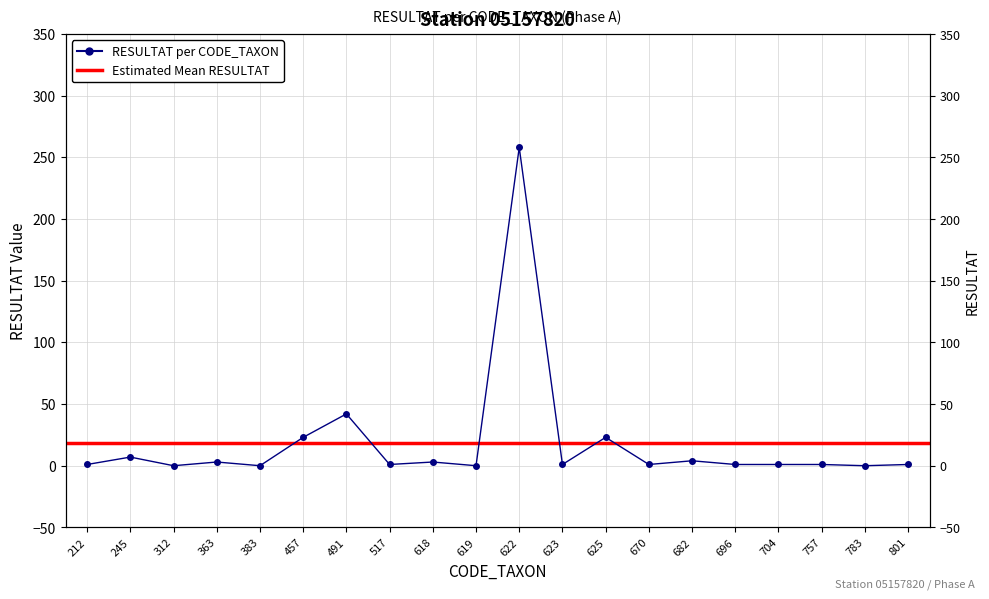

True or false: the data has more than 1 interior local peaks.

True